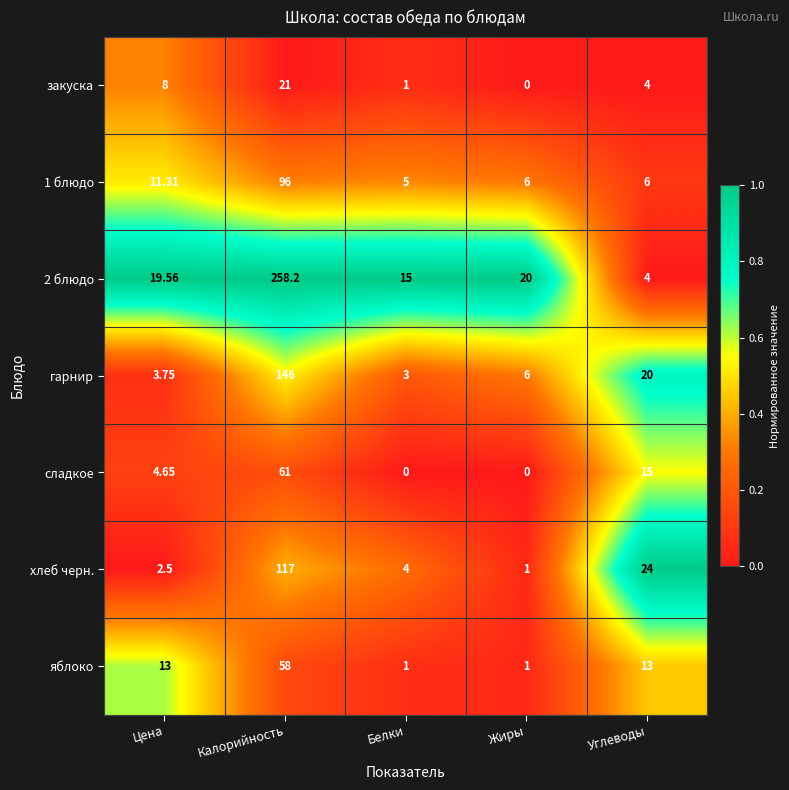

At how many categories does at least one series exceed 0?

5